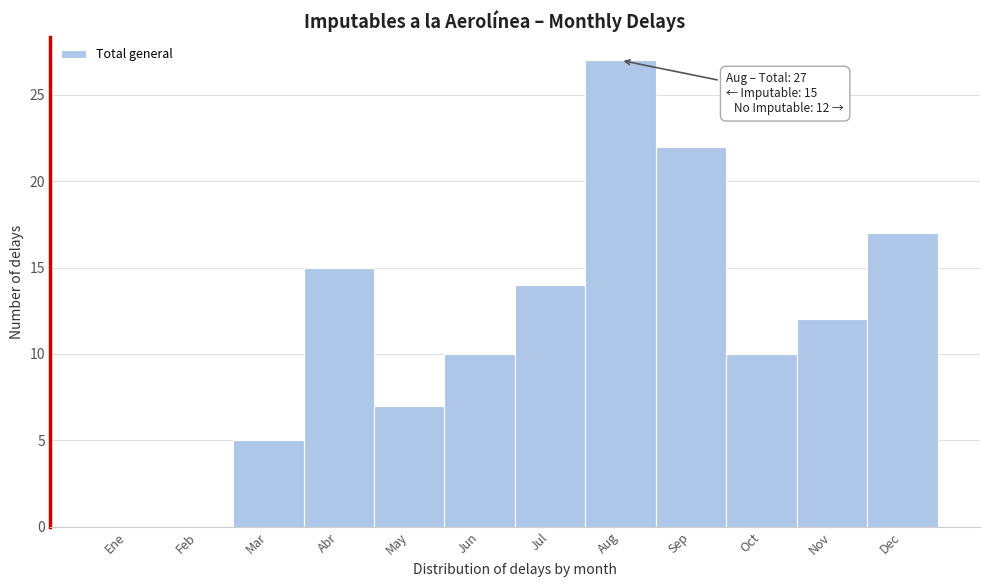

Reading right to left, transcribe all the data shown in this chart.

Dec=17	Nov=12	Oct=10	Sep=22	Aug=27	Jul=14	Jun=10	May=7	Abr=15	Mar=5	Feb=0	Ene=0